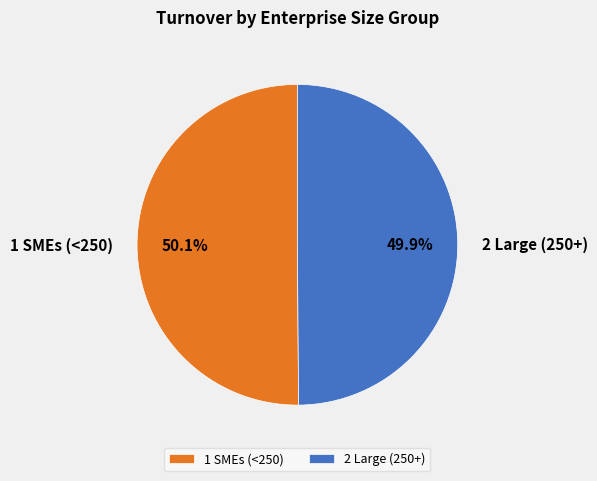

What percentage is the 2 Large (250+) slice, to the nearest percent?

50%